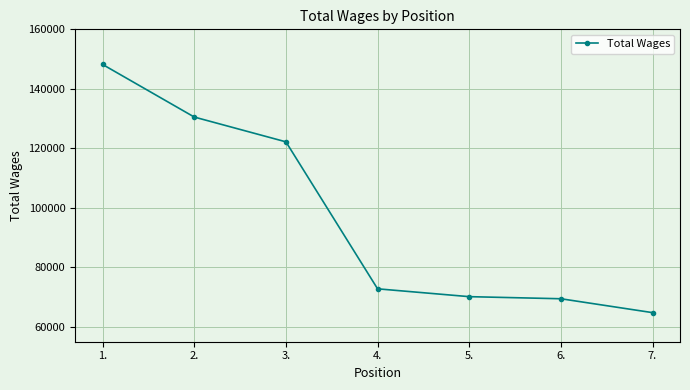

Read the value at 2., to the nearest 50.

130500